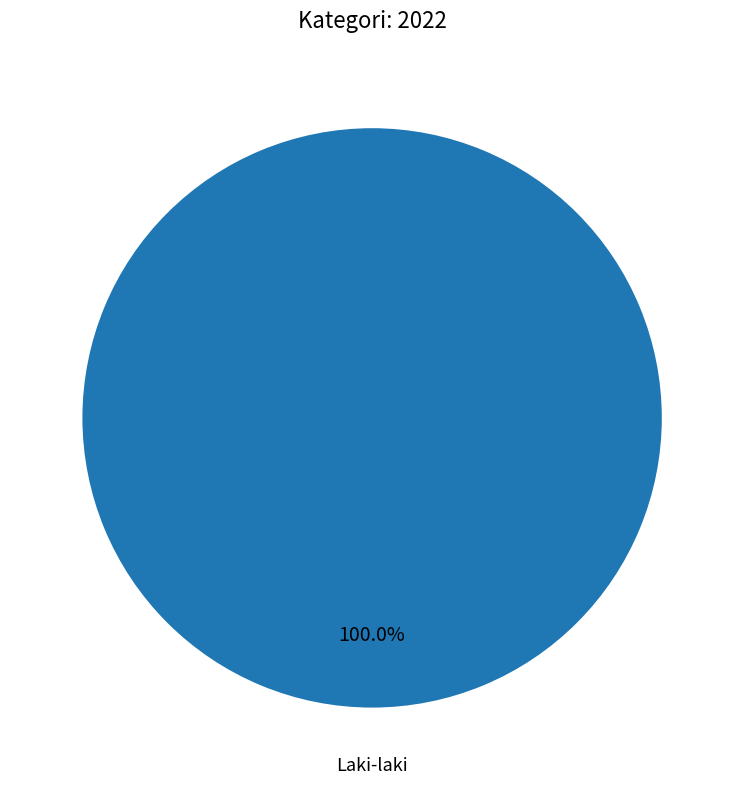

Is there a majority slice in this chart?

Yes